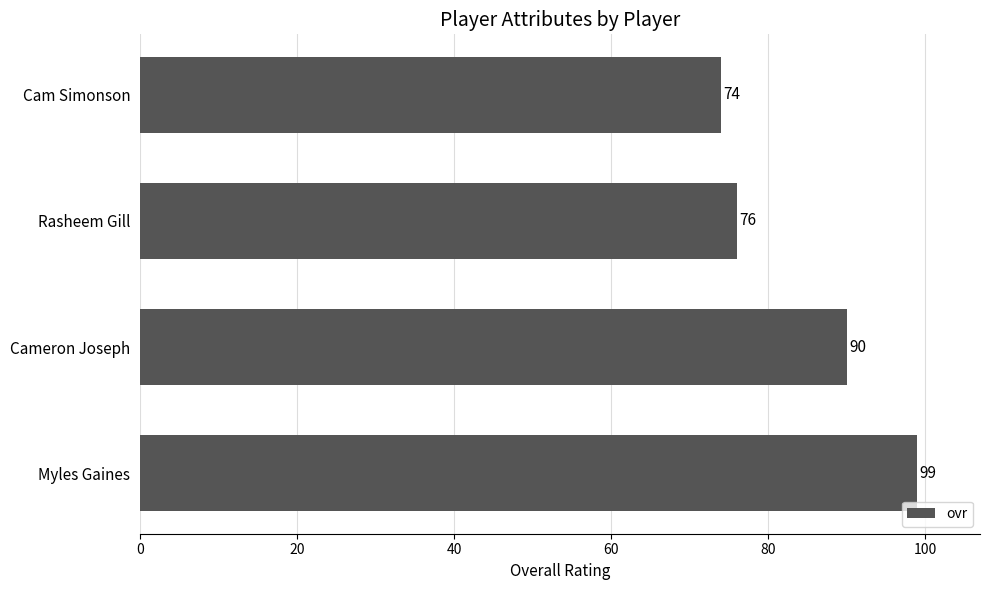

What is the minimum value shown in the chart?

74